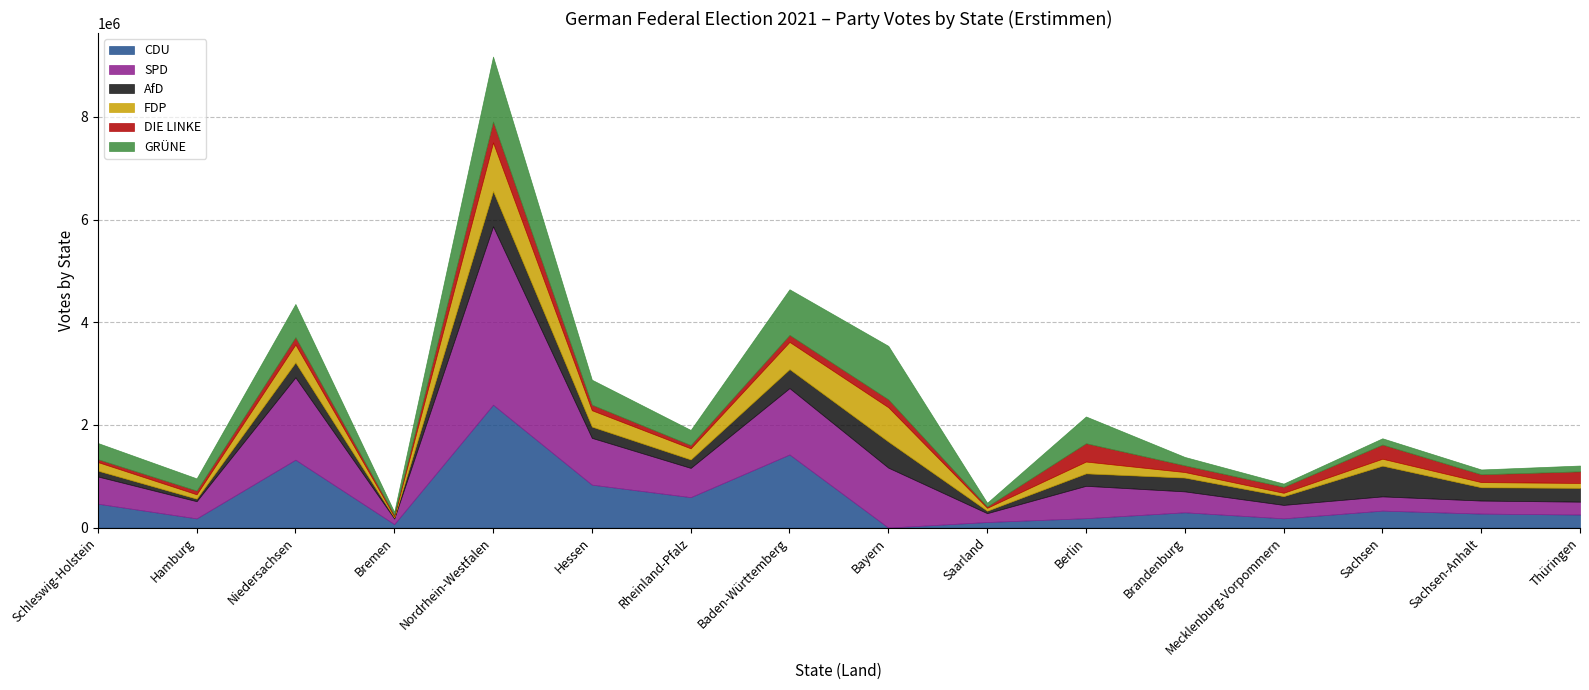

What is the label of the 16th point from the left?

Thüringen